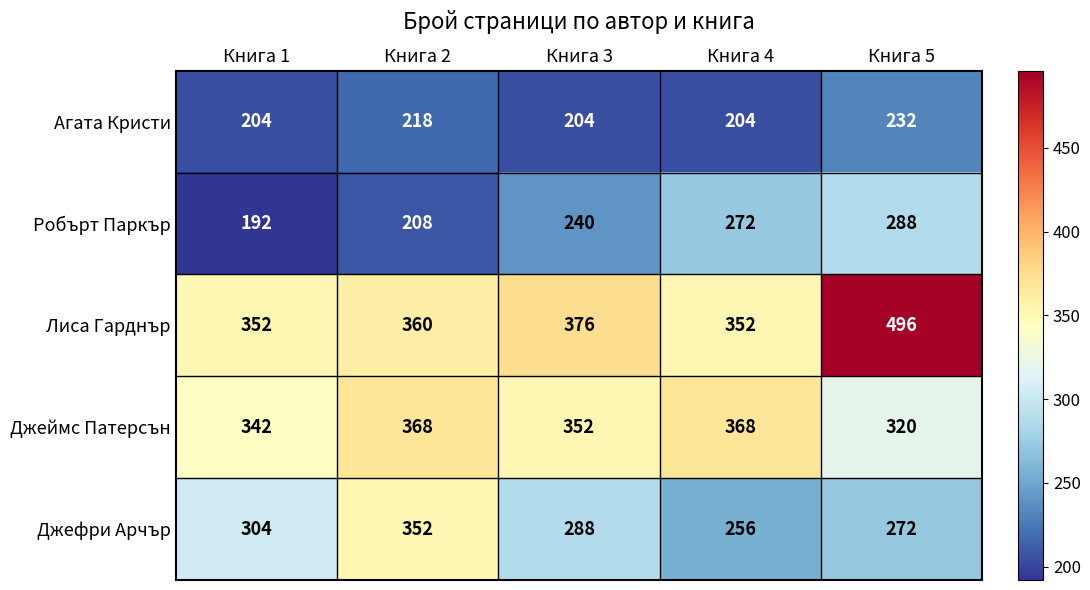

Is the value of Робърт Паркър at Книга 2 greater than the value of Джеймс Патерсън at Книга 5?

No